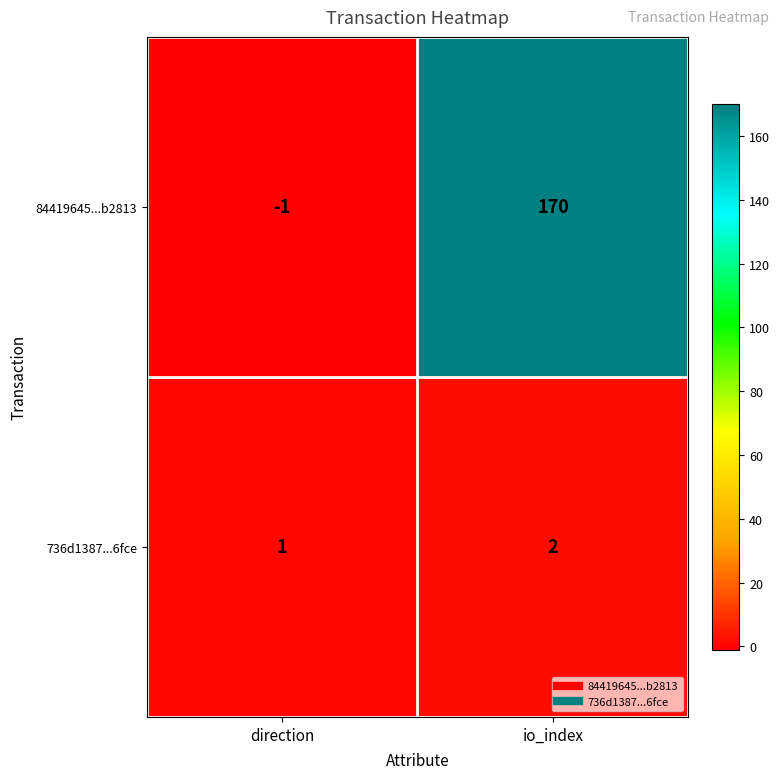

Where is 84419645...b2813 nearest to the value 84?

direction